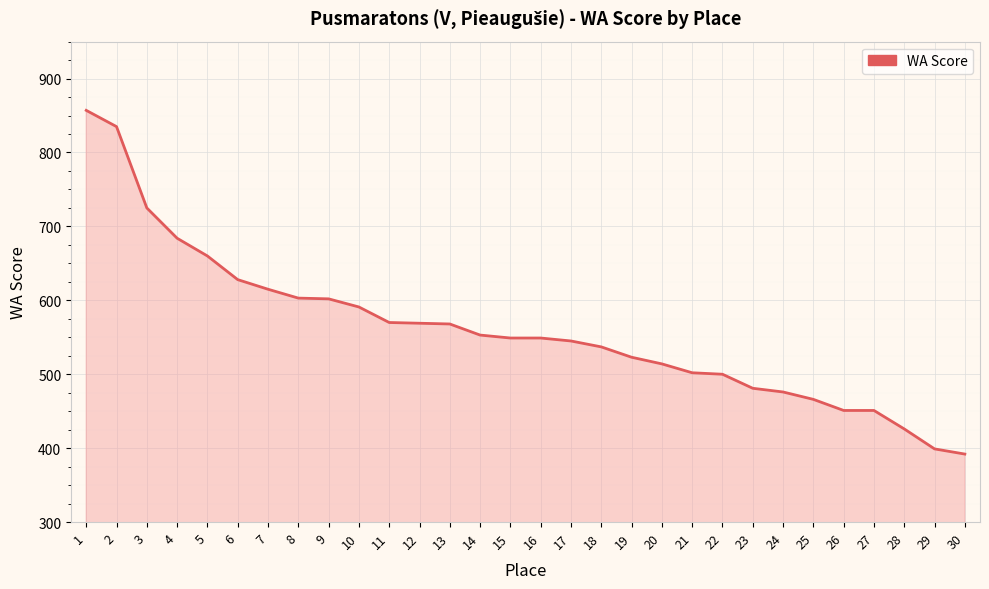

Which category has the highest value across all series?

1